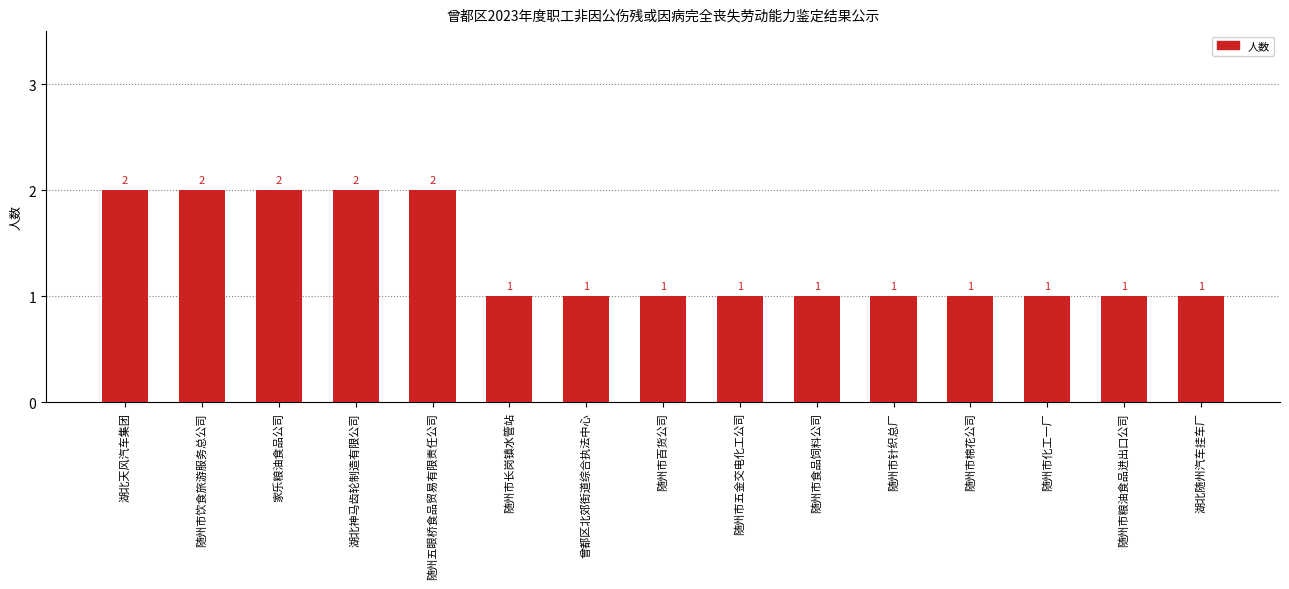

Is it true that the value at 随州市食品饲料公司 is 1?

True